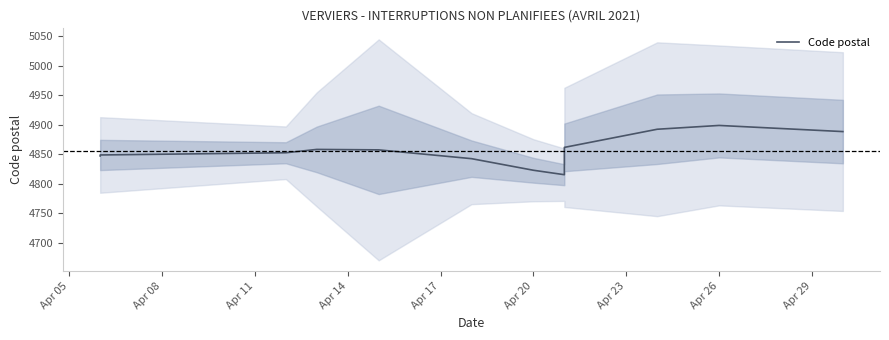

True or false: the data shows 6971.6 at Apr 11.

False